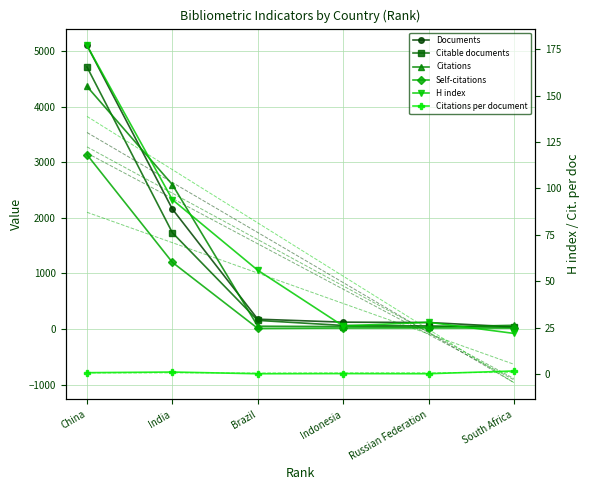

Is the value of Self-citations at Indonesia greater than the value of Documents at China?

No